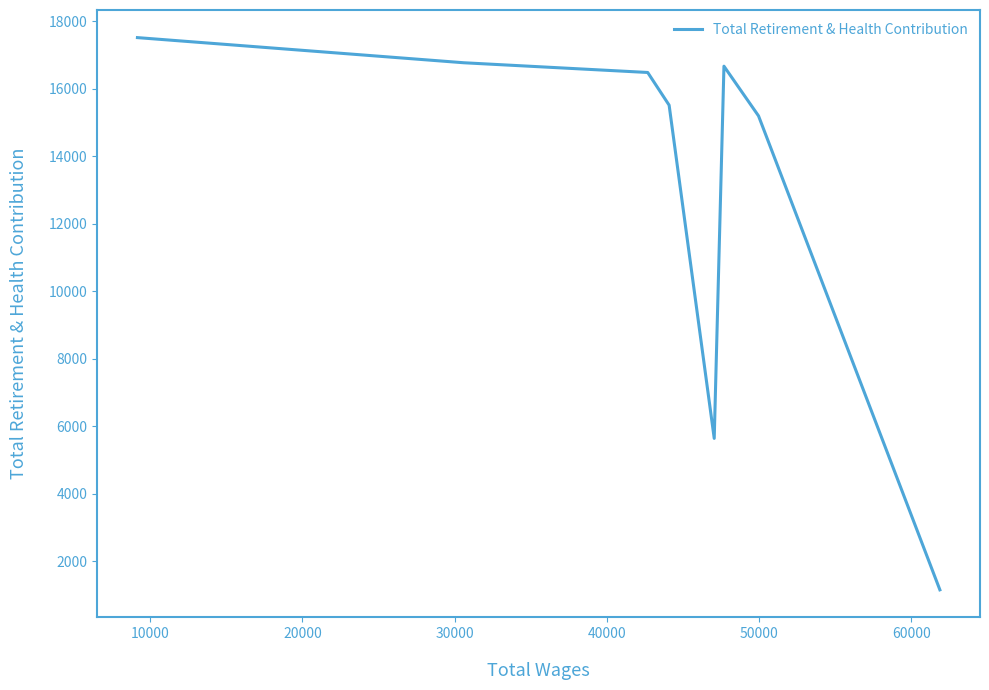

Reading right to left, extract all data points from this chart.

1156	15198	16671	5643	15517	16485	16773	17518